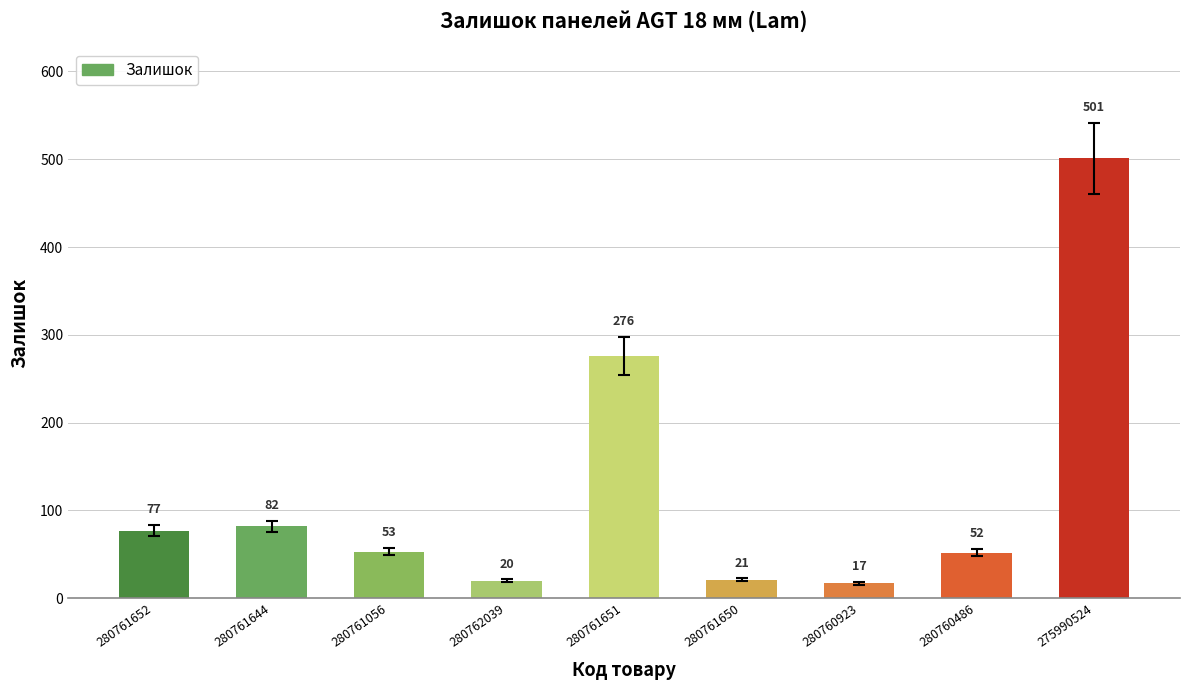

List the labels in order of value, largest first.

275990524, 280761651, 280761644, 280761652, 280761056, 280760486, 280761650, 280762039, 280760923